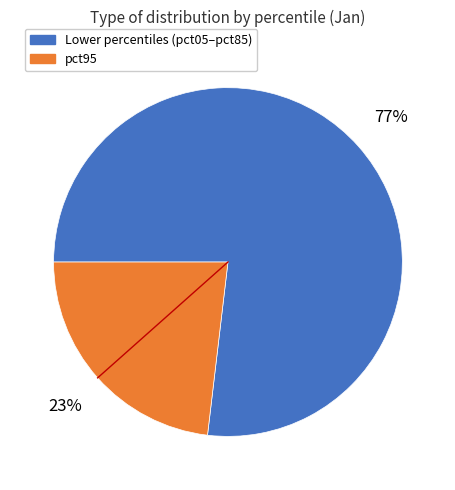

Does any single category account for the majority?

Yes